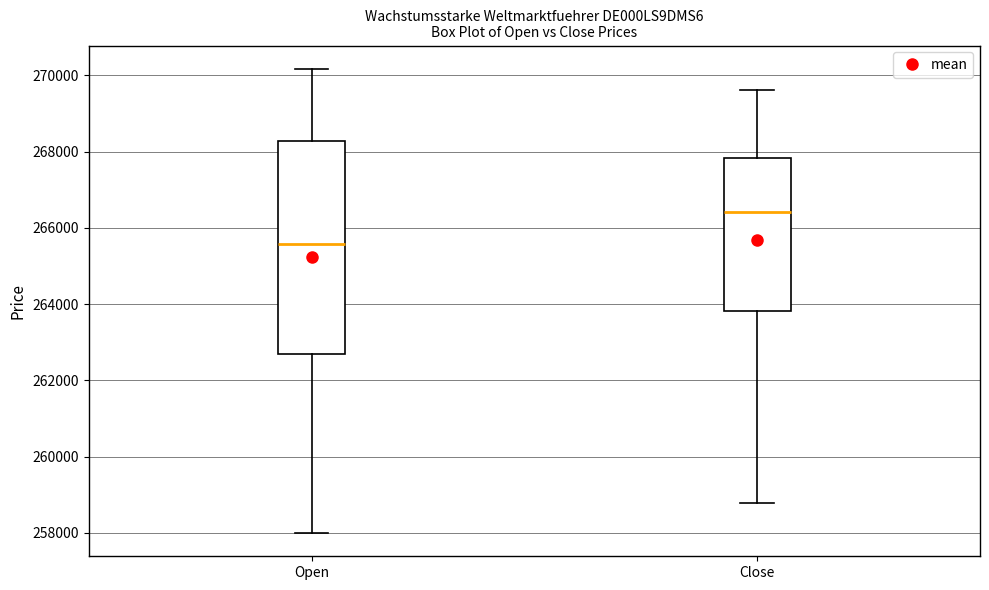

Which box is the tallest, from its lower edge to its upper edge?

Open